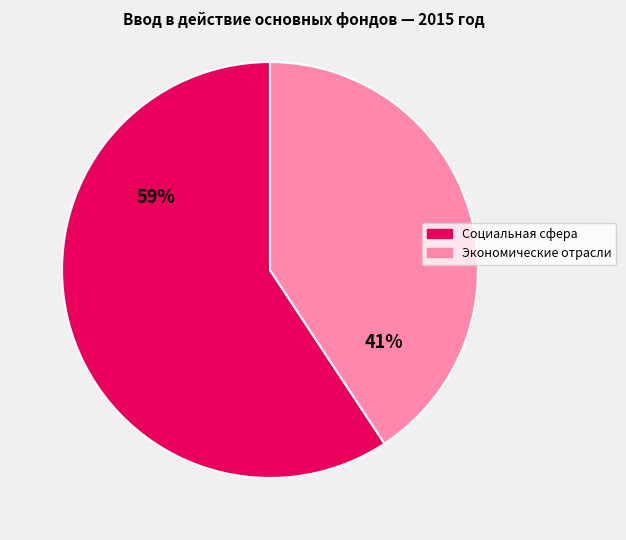

Is there a majority slice in this chart?

Yes